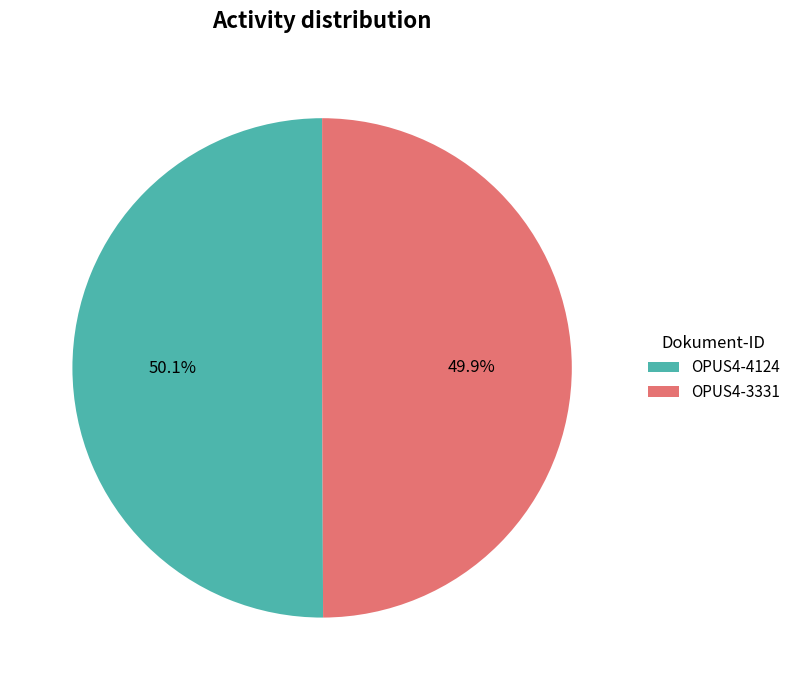

Does any single category account for the majority?

Yes